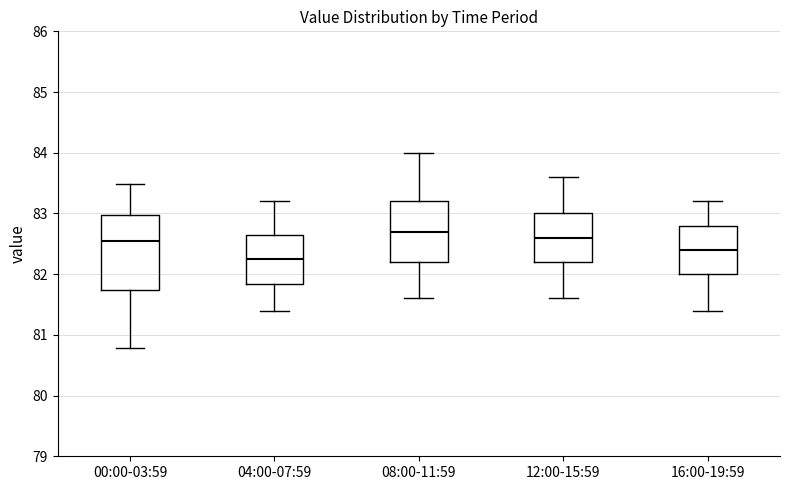

Reading left to right, transcribe this box plot: for each box, give where its median line is, the range the box spans, and where its two whiskers end, as read against the y-axis. The values are not printed on the chart, so give them approximately, as read against the axis.

00:00-03:59: median 82.6, box 81.7 to 83.0, whiskers 80.8 to 83.5
04:00-07:59: median 82.3, box 81.8 to 82.6, whiskers 81.4 to 83.2
08:00-11:59: median 82.7, box 82.2 to 83.2, whiskers 81.6 to 84.0
12:00-15:59: median 82.6, box 82.2 to 83.0, whiskers 81.6 to 83.6
16:00-19:59: median 82.4, box 82.0 to 82.8, whiskers 81.4 to 83.2